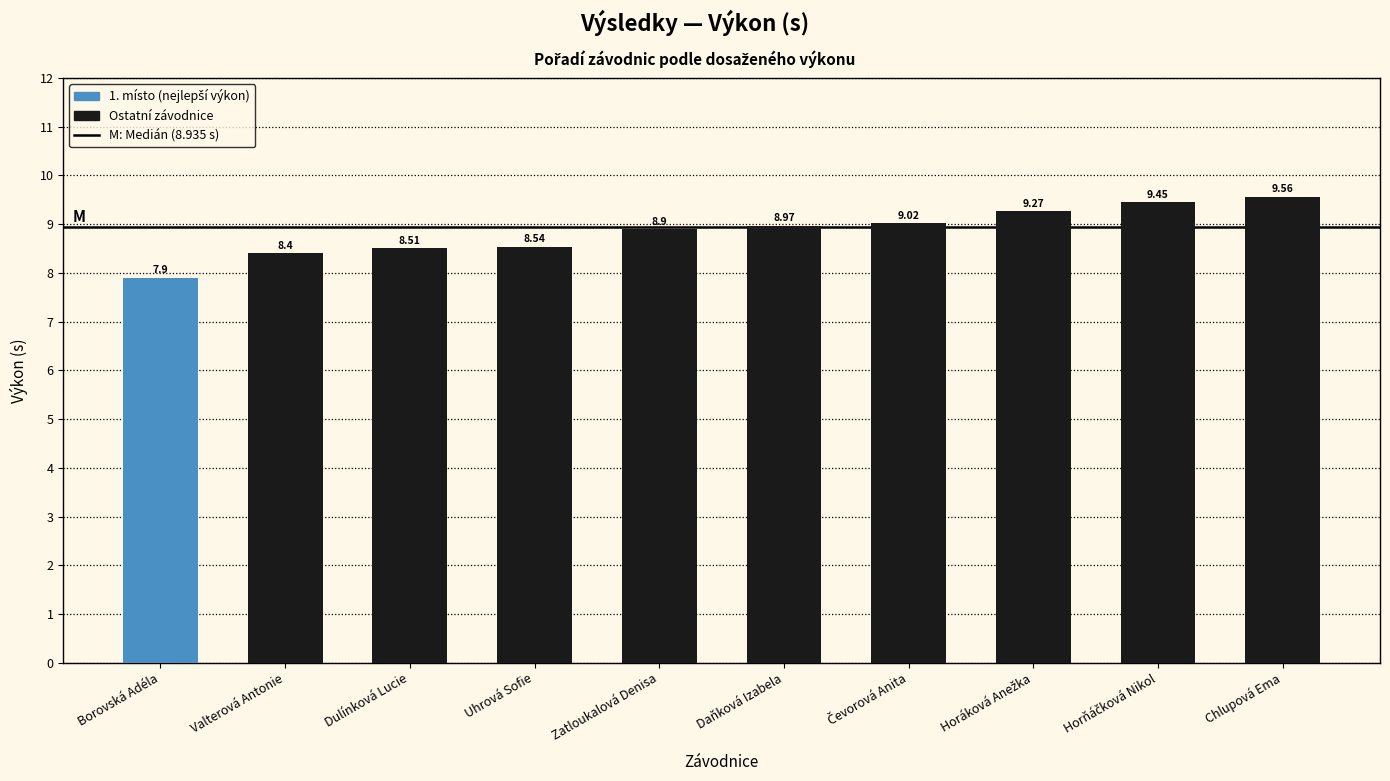

What is the difference between the values at Chlupová Ema and Uhrová Sofie?

1.0